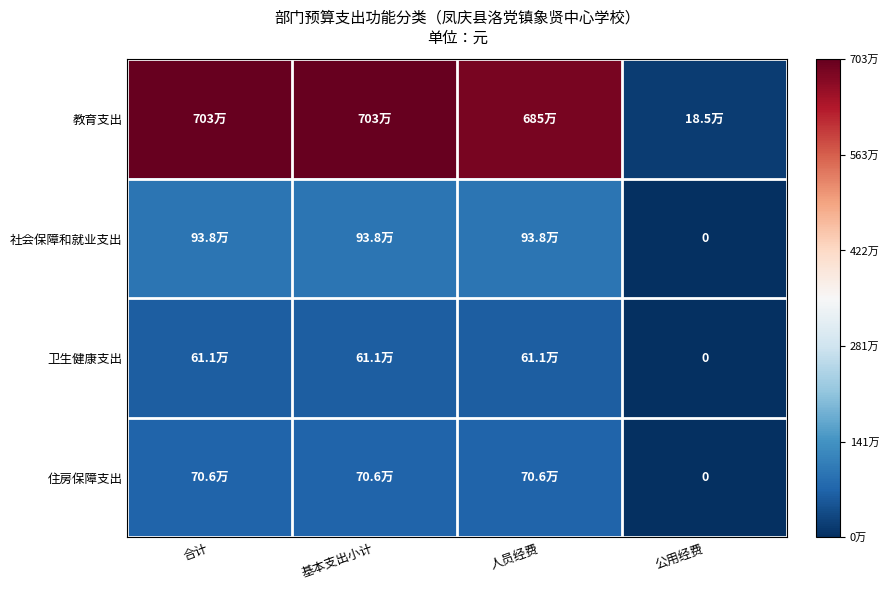

What is the sum of all 住房保障支出 values?

2117154.0